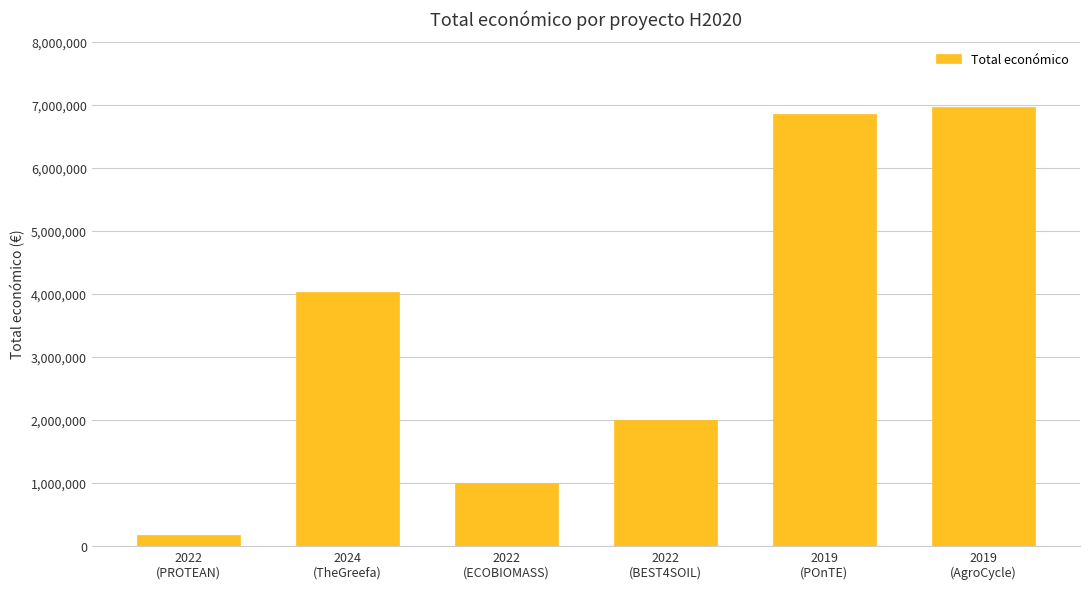

Does the chart contain stacked bars?

No